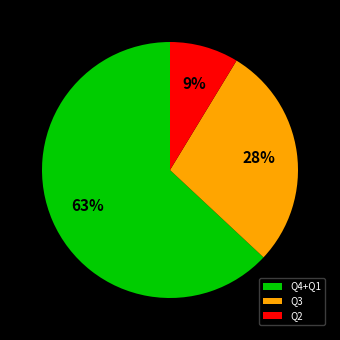

What is the majority slice?

Q4+Q1